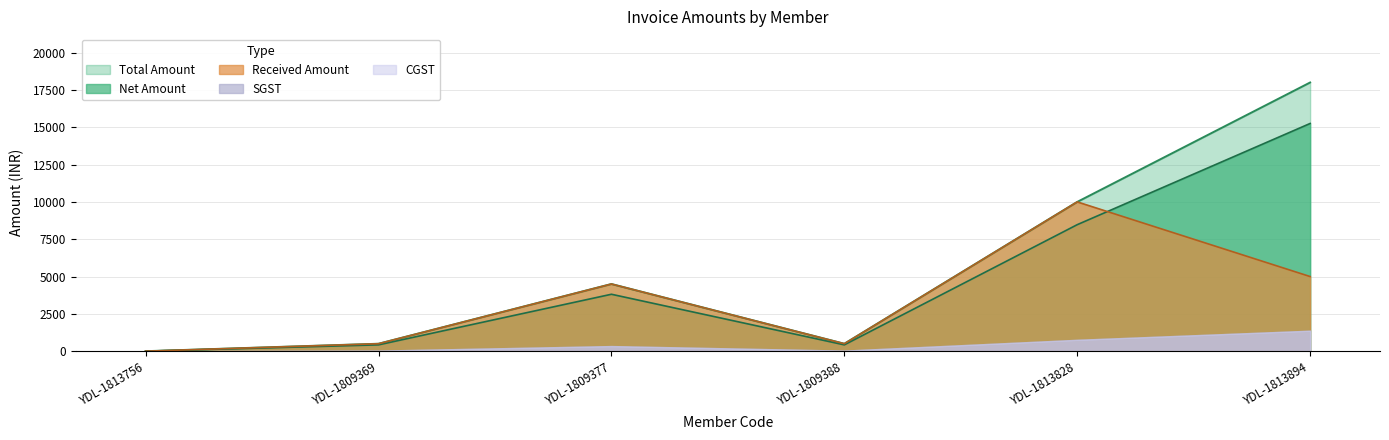

What is the difference between the highest and lowest values at YDL-1813828?

1525.4